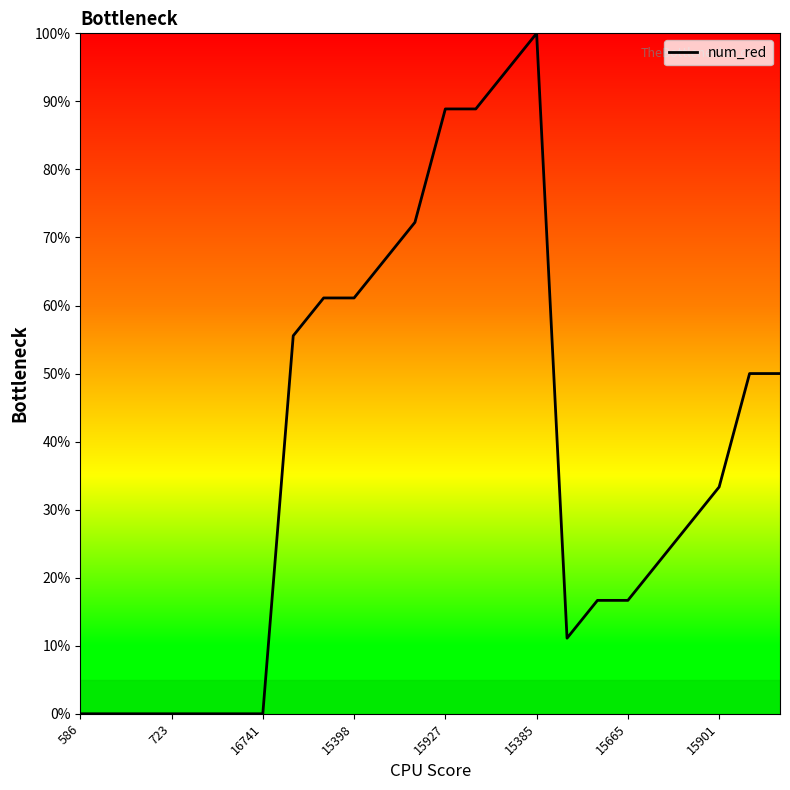

How many series are shown in this chart?

1